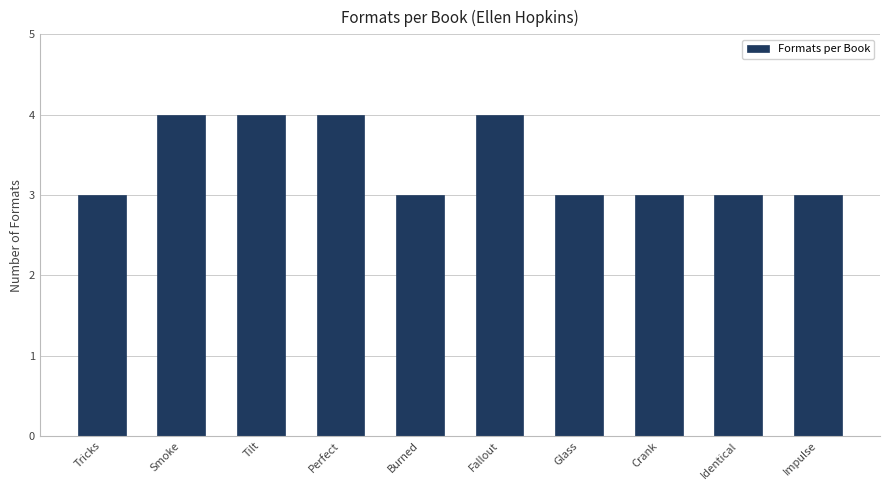

Reading left to right, transcribe all the data shown in this chart.

3	4	4	4	3	4	3	3	3	3